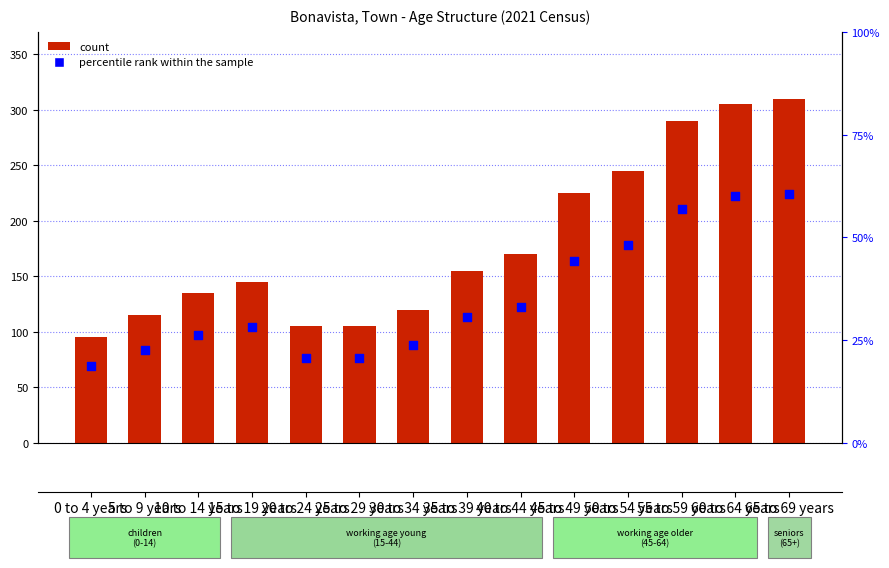

At how many categories does at least one series exceed 160?

6